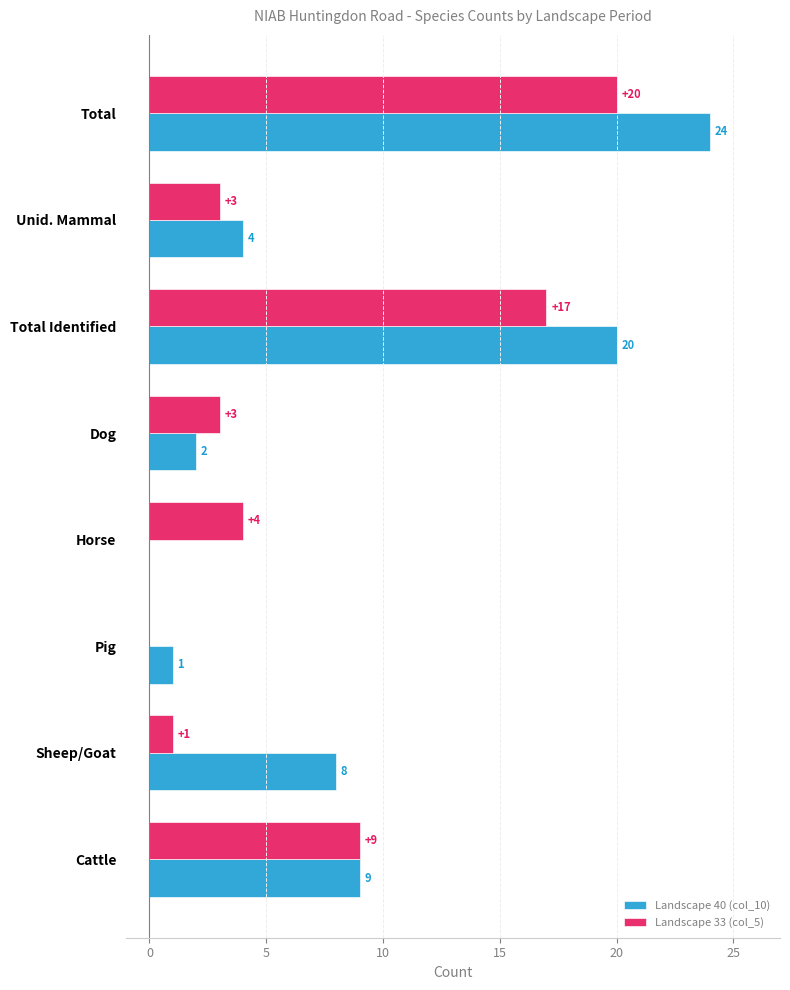

Is it true that Landscape 40 (col_10) equals 8 at Sheep/Goat?

True